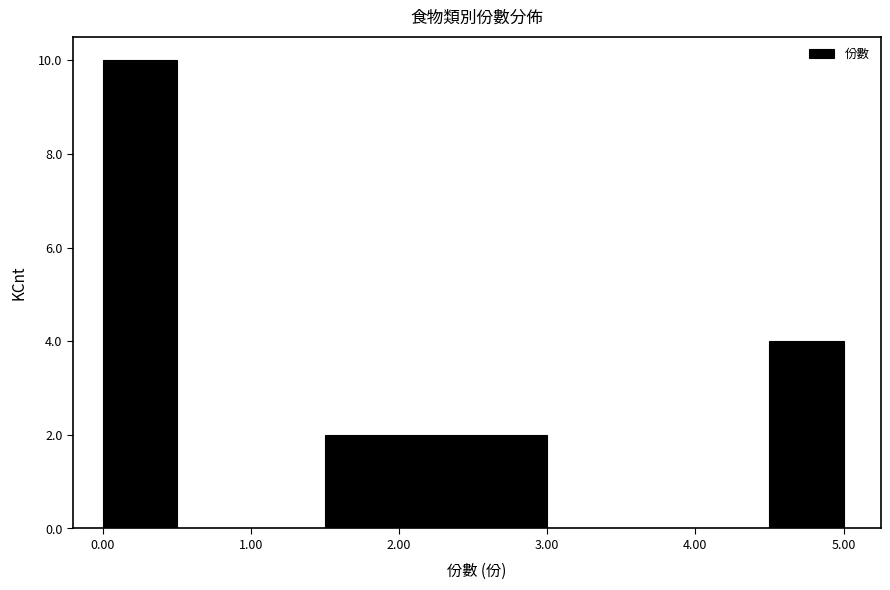

Reading left to right, transcribe this chart: for each bar, give the range it covers on the x-axis and its height. The values are not printed on the chart, so give them approximately, as read against the axis.

0.0 to 0.5: 10
0.5 to 1.0: 0
1.0 to 1.5: 0
1.5 to 2.0: 2
2.0 to 2.5: 2
2.5 to 3.0: 2
3.0 to 3.5: 0
3.5 to 4.0: 0
4.0 to 4.5: 0
4.5 to 5.0: 4